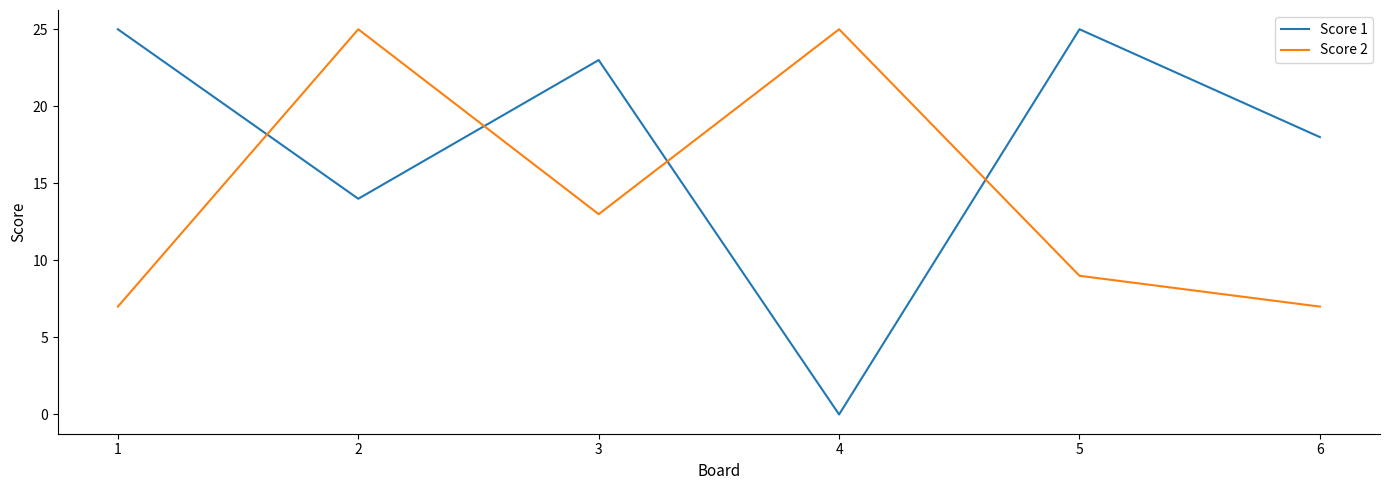

What is the minimum value for Score 2?

7